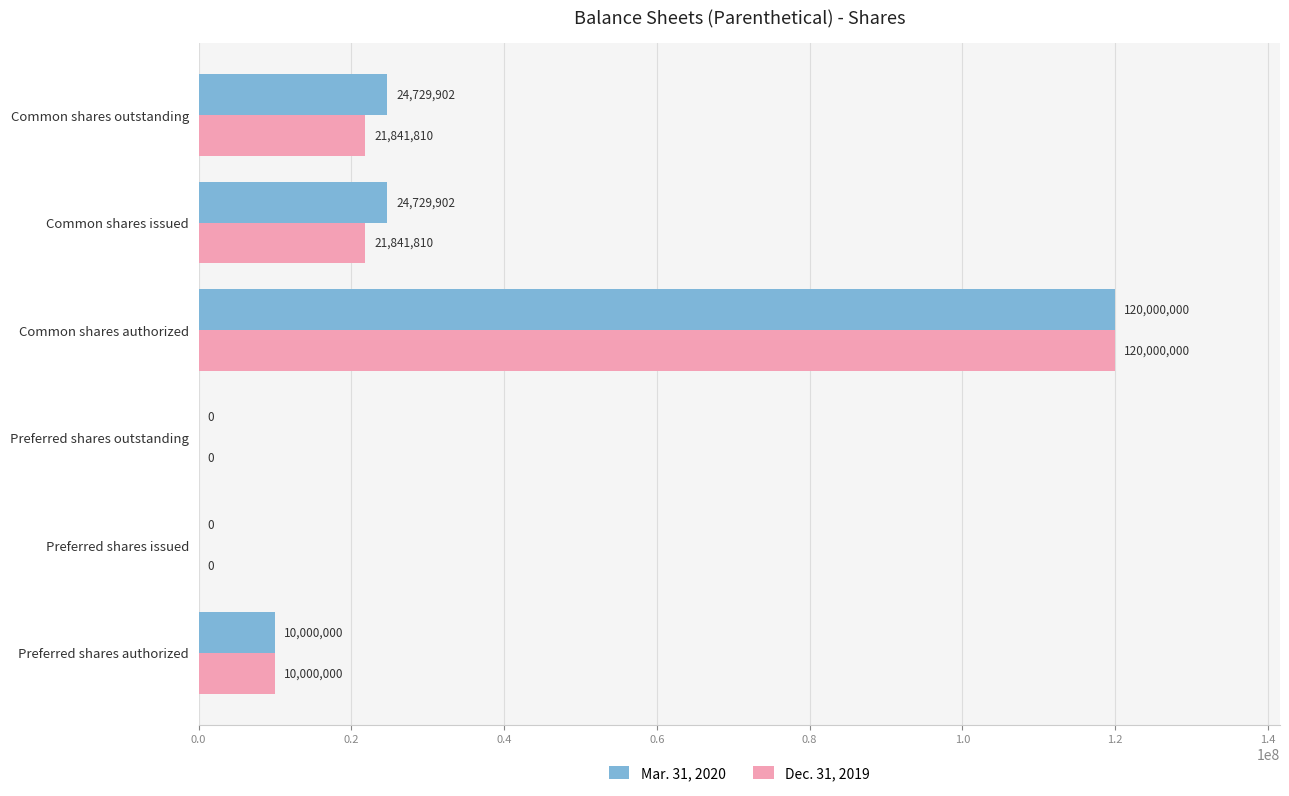

Which category has the highest value in the Dec. 31, 2019 series?

Common shares authorized